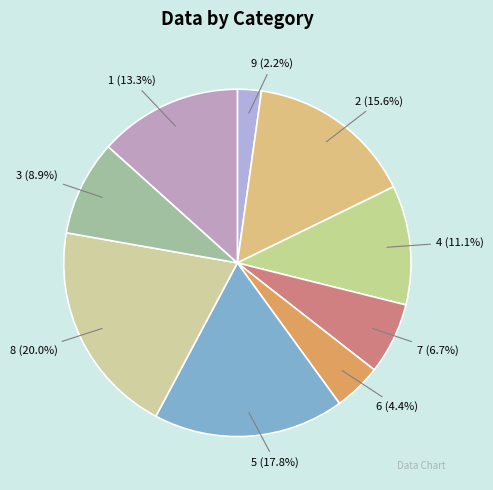

How many segments does this pie chart have?

9